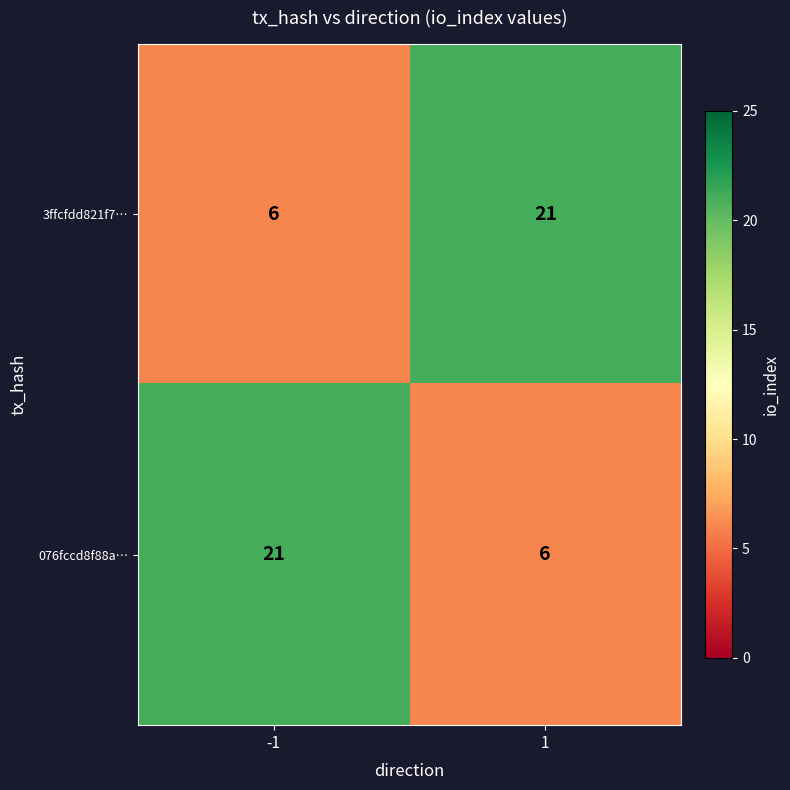

What is the difference between the 3ffcfdd821f7… values at -1 and 1?

15